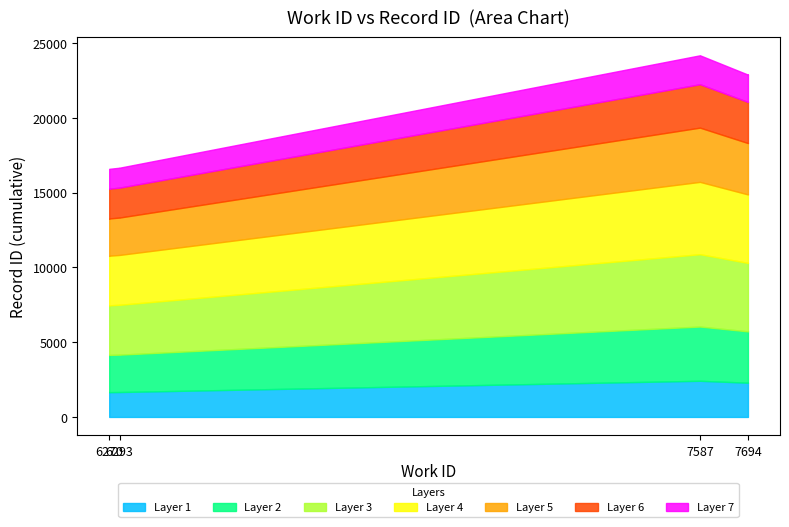

Is it true that the value at 6293 is 4012?

False